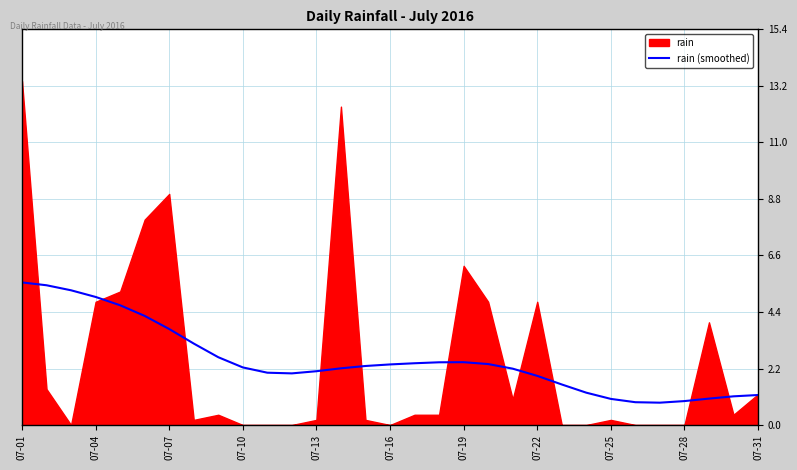

True or false: the data shows 4.1 at 16.

False